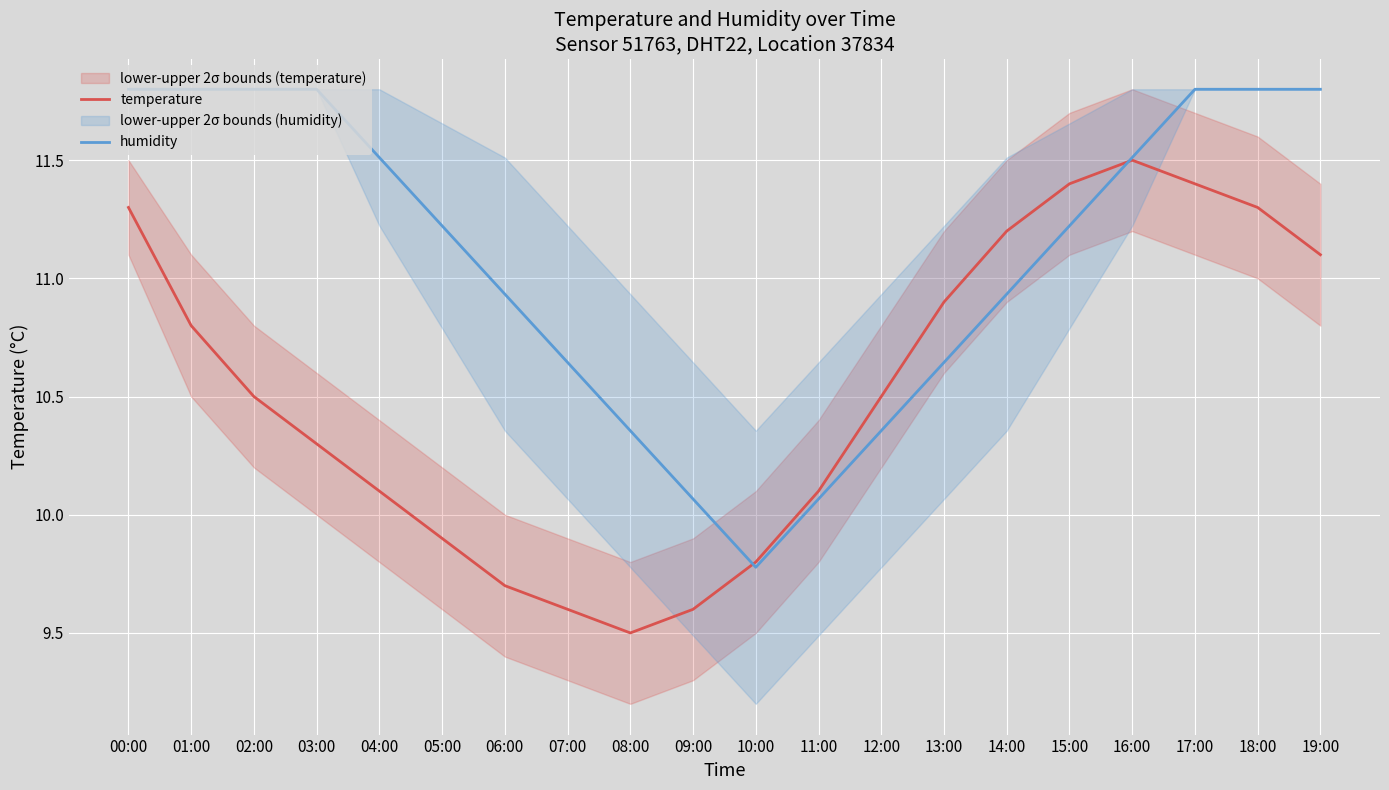

What is the total value across all series at 17:00?

23.2